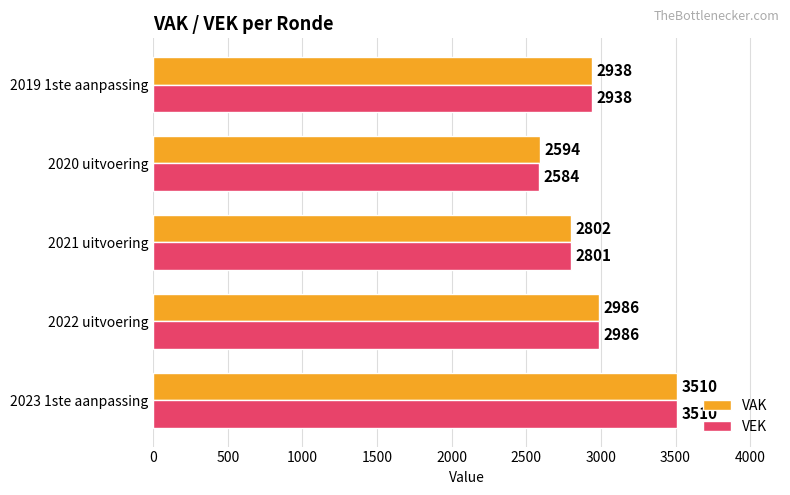

The value of VAK at 2022 uitvoering is 4385. True or false?

False